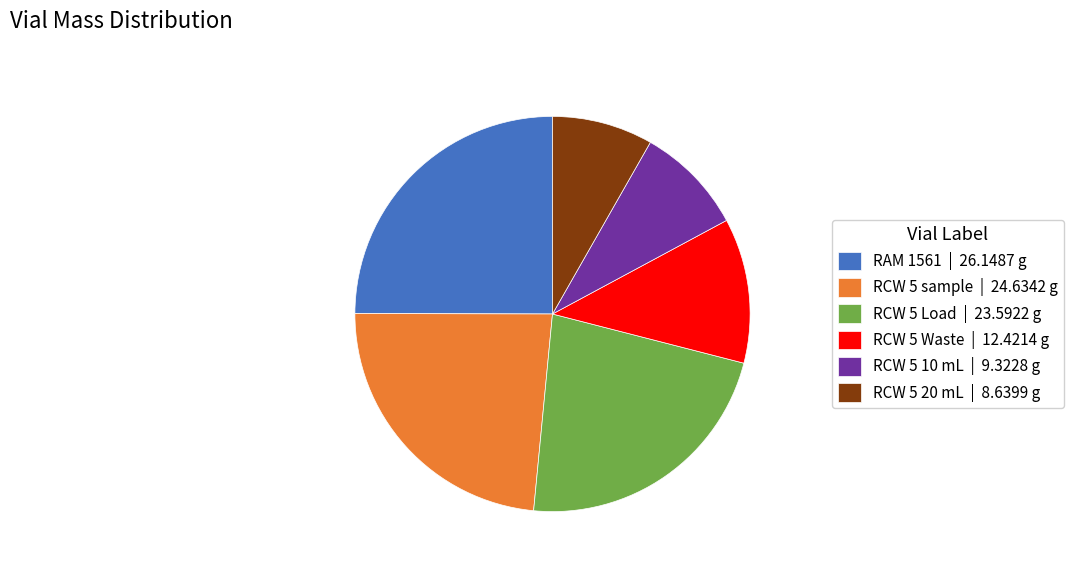

Which has a higher value, RCW 5 Waste | 12.4214 g or RCW 5 Load | 23.5922 g?

RCW 5 Load | 23.5922 g